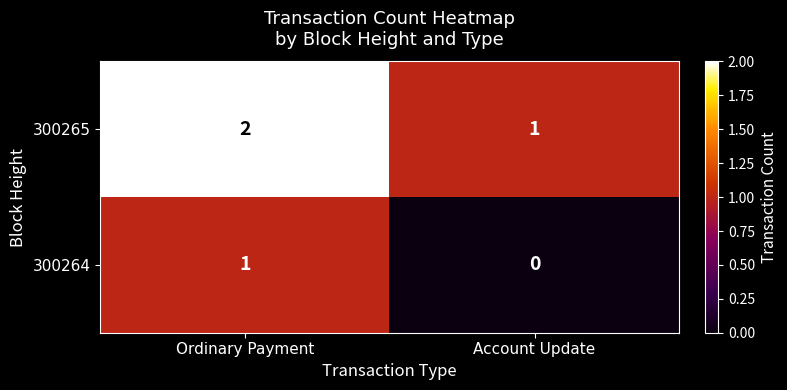

Reading left to right, what are all the values shown in this chart?

300265: Ordinary Payment=2	Account Update=1
300264: Ordinary Payment=1	Account Update=0